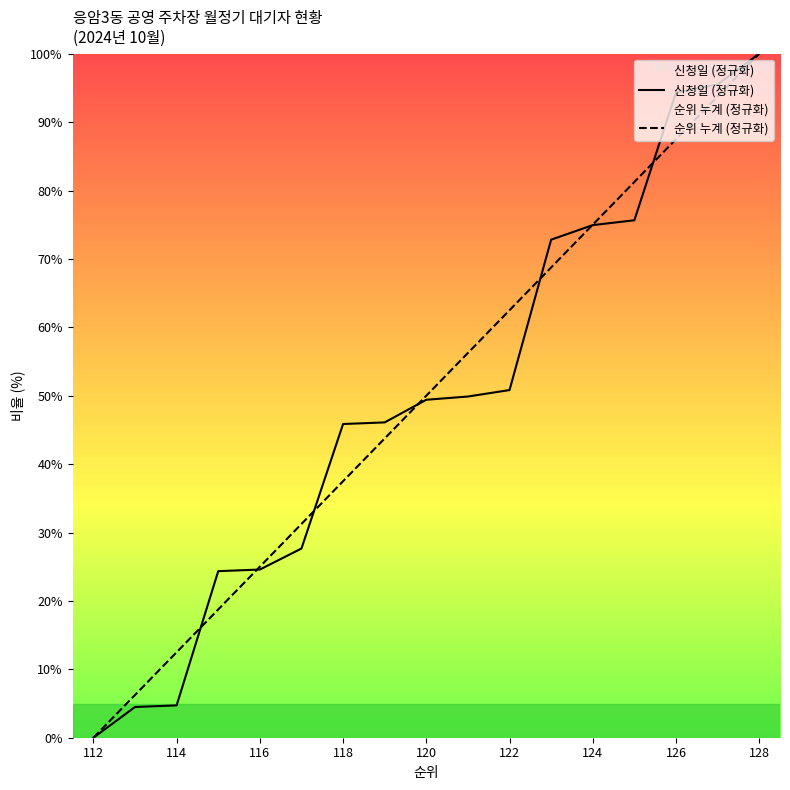

How many intersections are there between 순위 누계 (정규화) and 신청일 (정규화)?

7